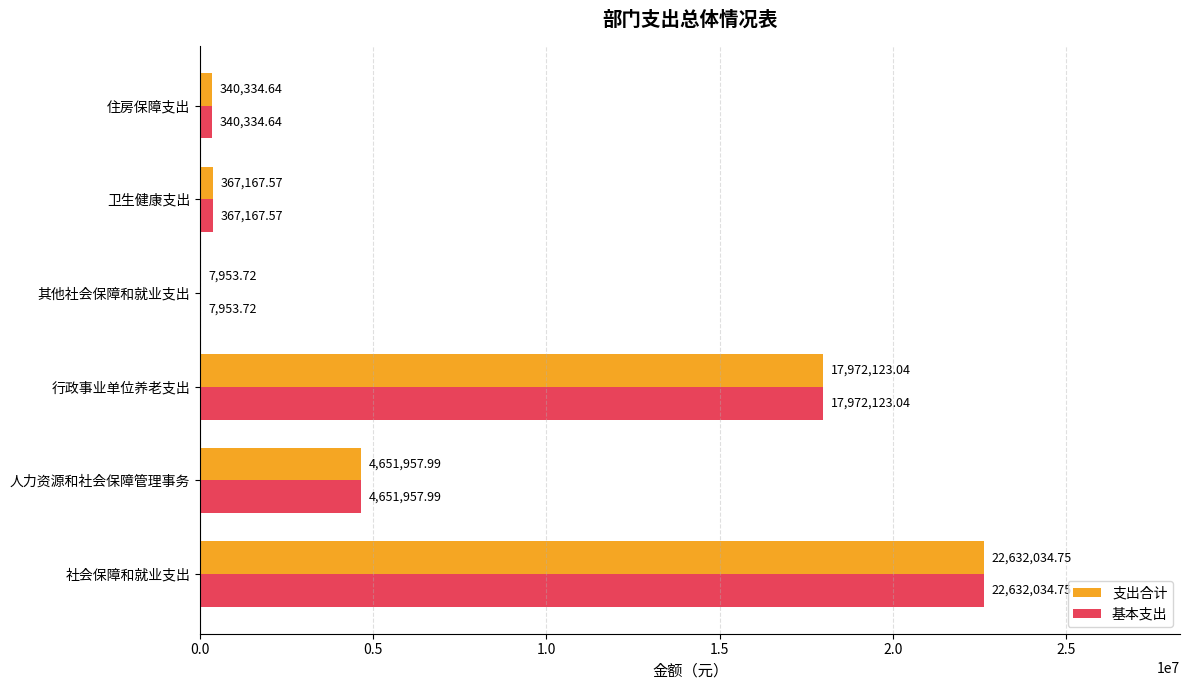

Where is 支出合计 nearest to the value 11319994?

行政事业单位养老支出